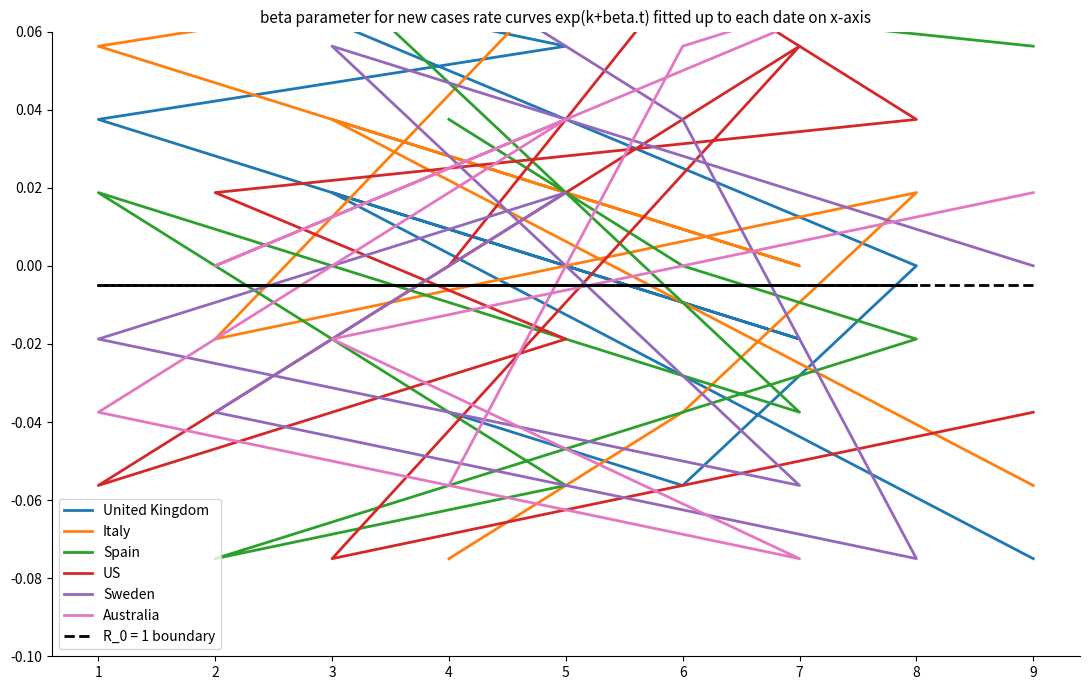

How many distinct data groups are displayed?

6